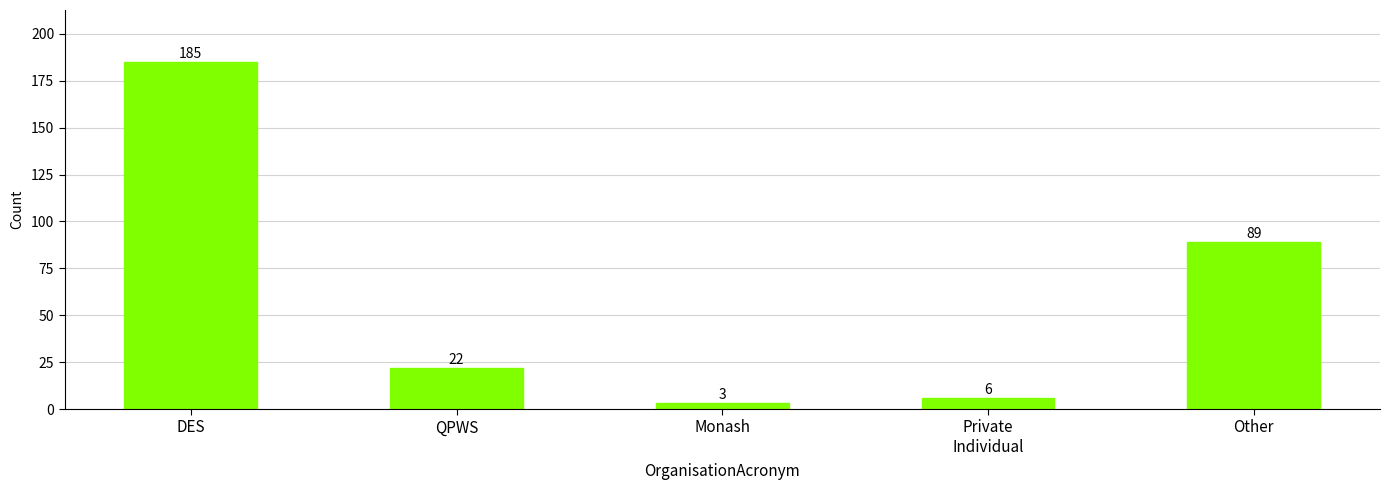

What is the change in value from QPWS to Other?

+67